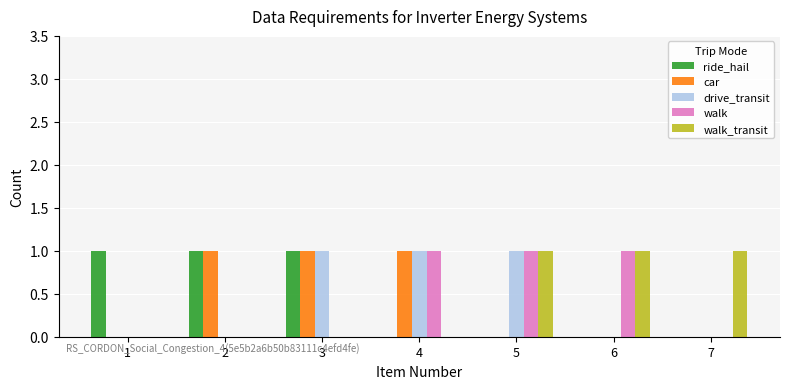

Reading right to left, transcribe all the data shown in this chart.

ride_hail: 0	0	0	0	1	1	1
car: 0	0	0	1	1	1	0
drive_transit: 0	0	1	1	1	0	0
walk: 0	1	1	1	0	0	0
walk_transit: 1	1	1	0	0	0	0